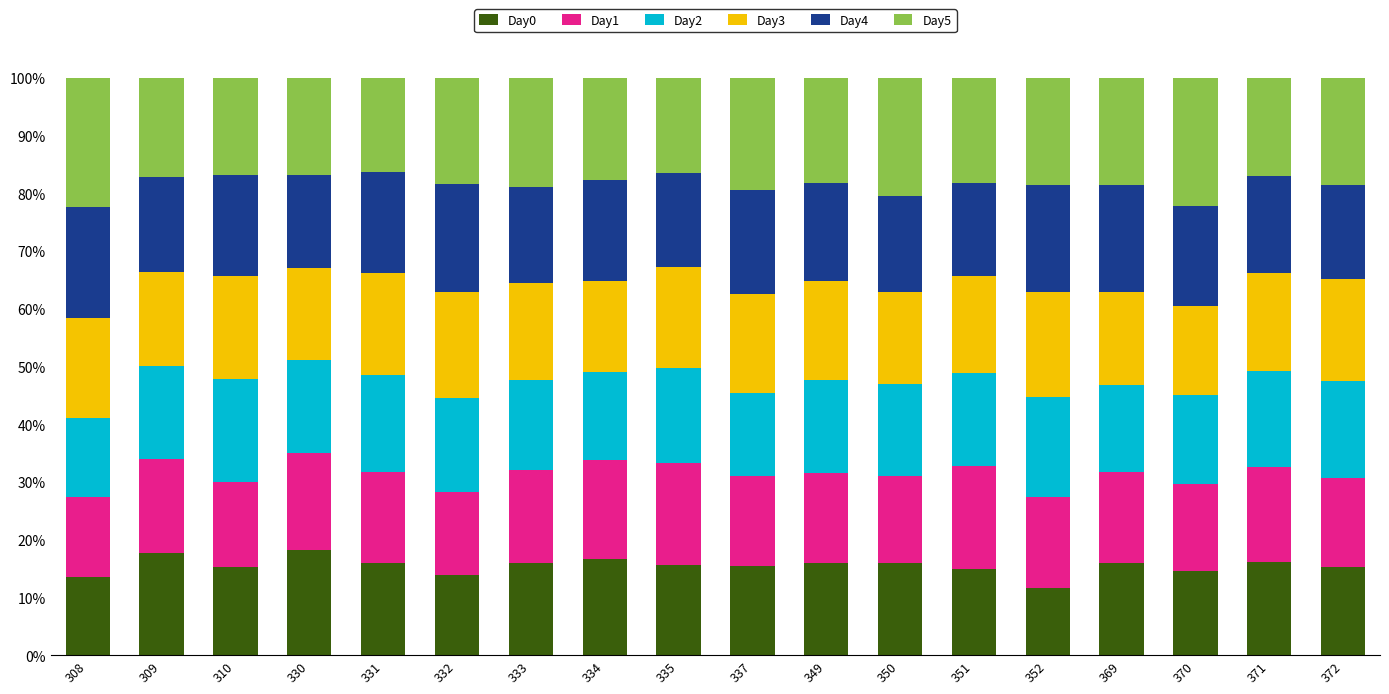

What is the minimum value for Day0?

11.7